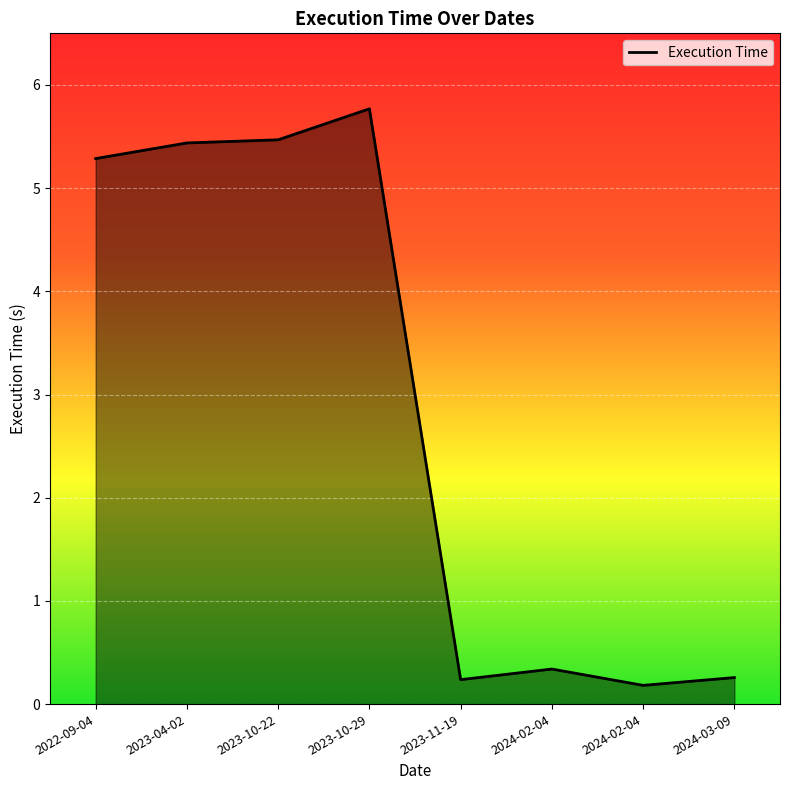

How many lines are shown in the chart?

1